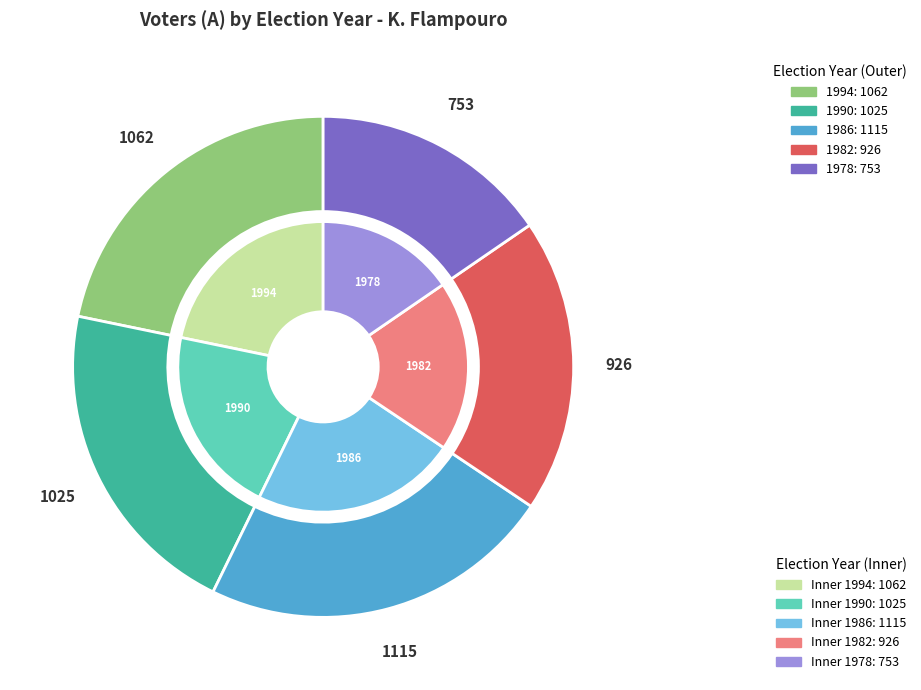

How many segments does this pie chart have?

5